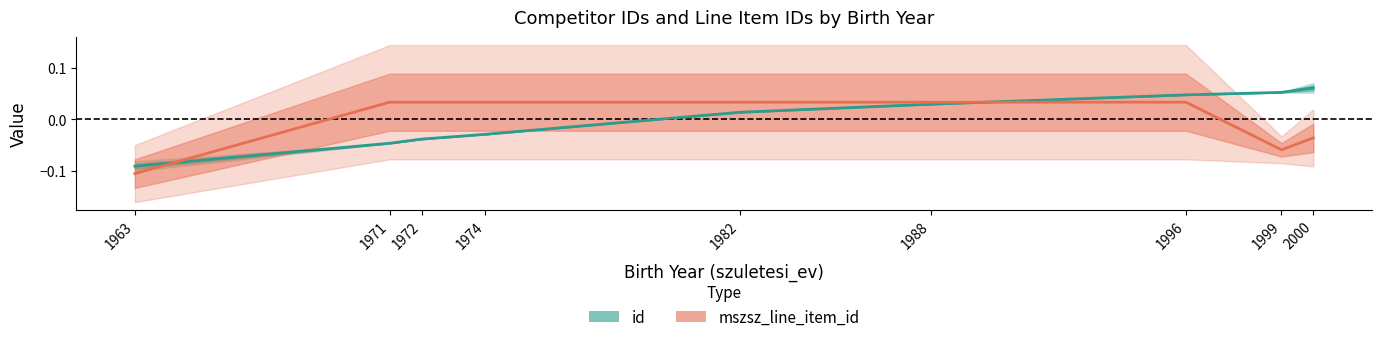

How many series are shown in this chart?

2